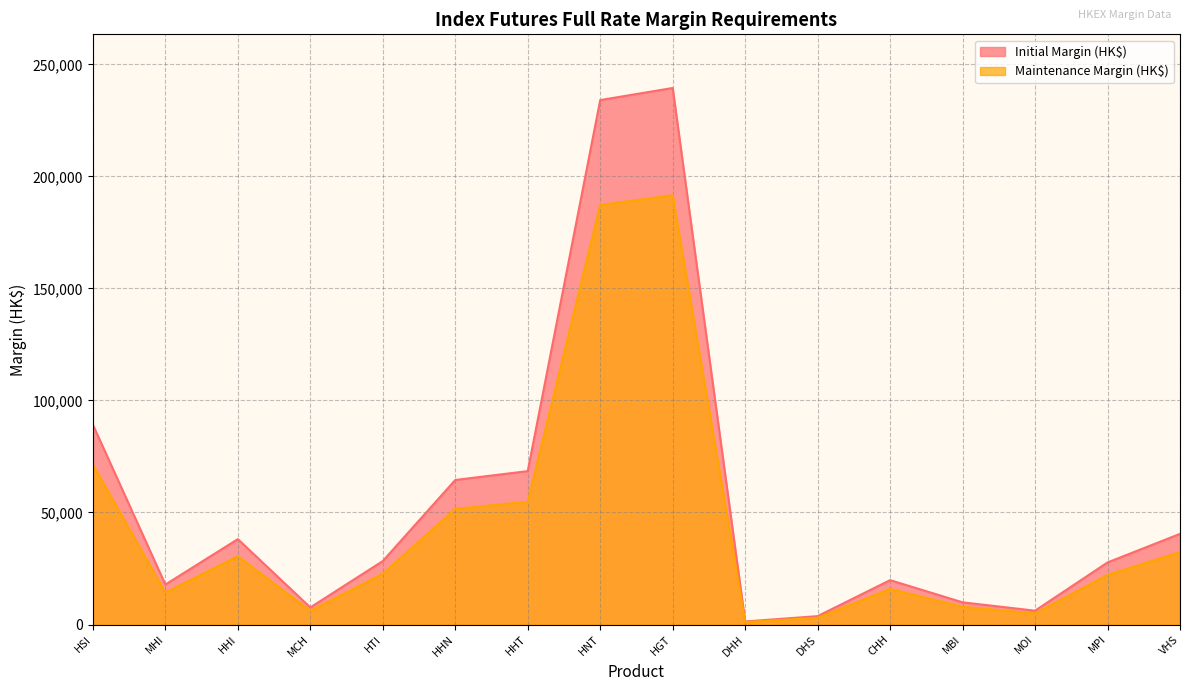

Which series changed the most between HSI and VHS?

Initial Margin (HK$)